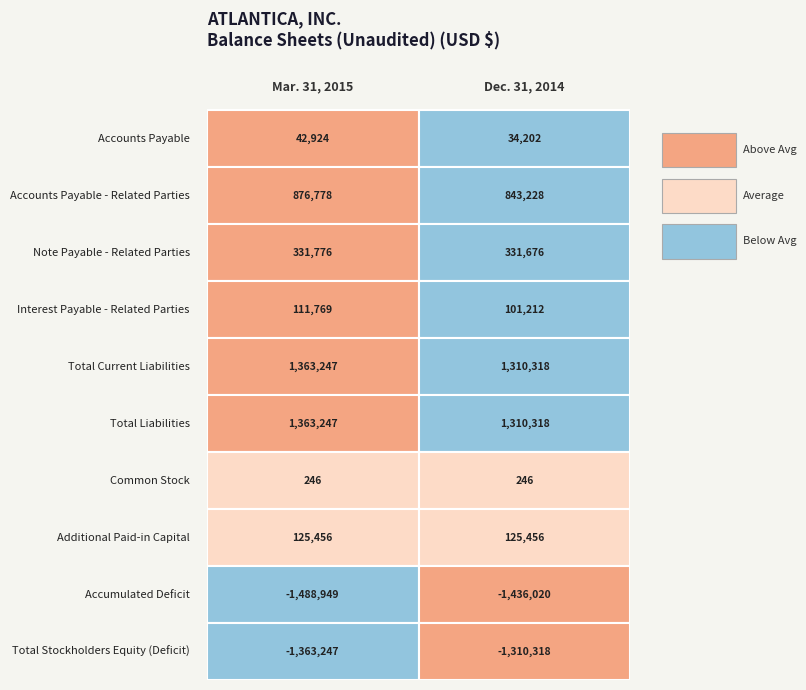

How many data points in Note Payable - Related Parties are less than 331776?

1